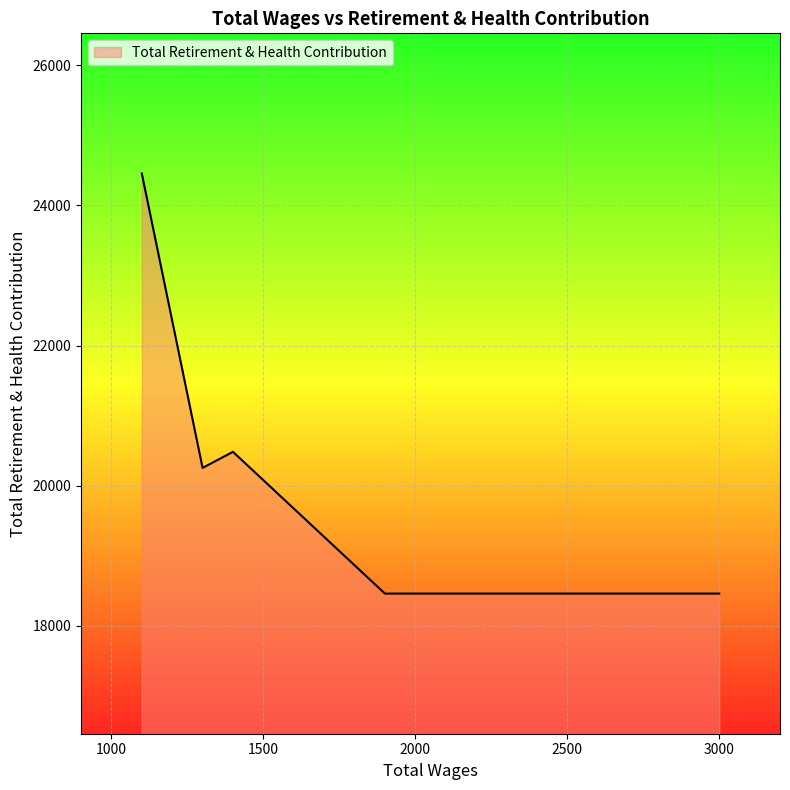

Does the chart display data point markers on the line(s)?

No